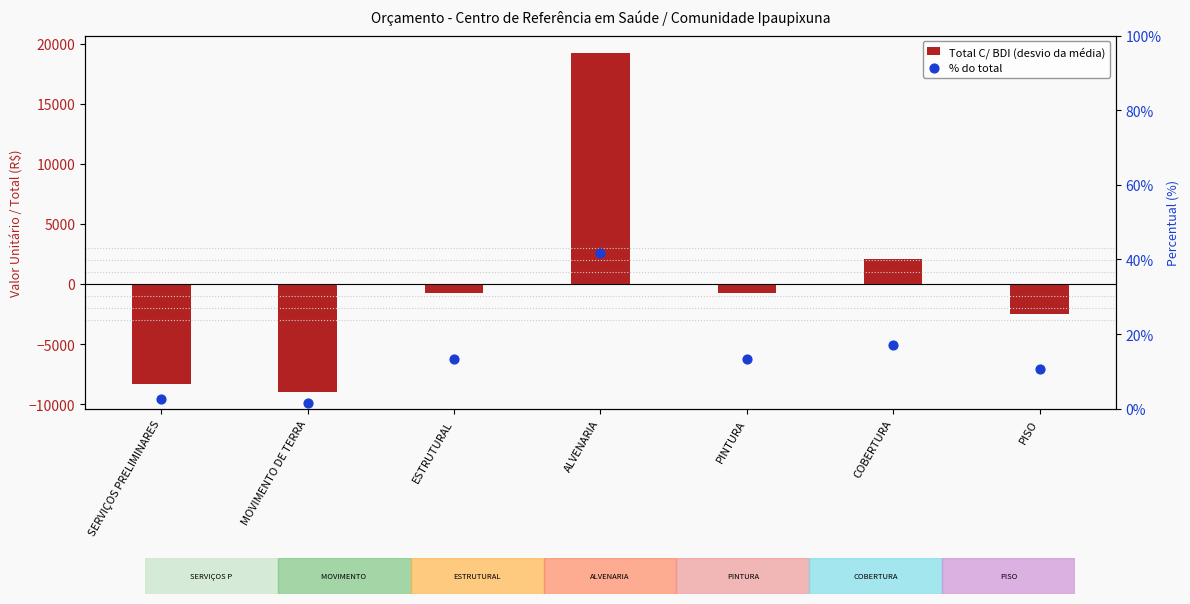

Which series reaches the minimum Y coordinate?

Total C/ BDI (desvio da média)